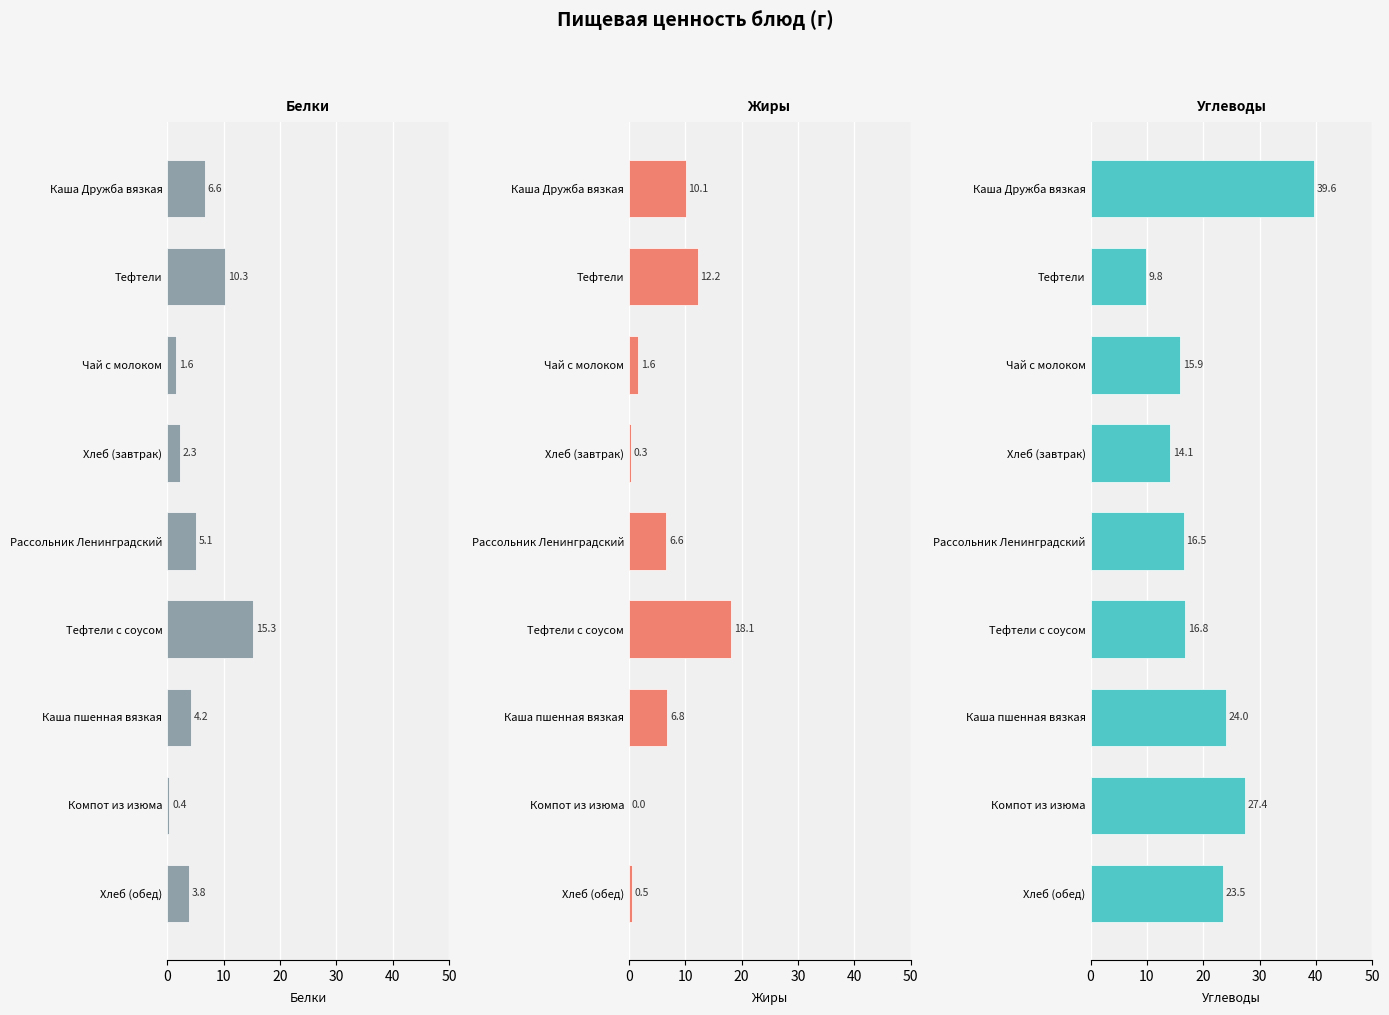

Reading right to left, extract all data points from this chart.

Белки: 3.8	0.4	4.2	15.3	5.1	2.3	1.6	10.3	6.6
Жиры: 0.5	0.0	6.8	18.1	6.6	0.3	1.6	12.2	10.1
Углеводы: 23.5	27.4	24.0	16.8	16.5	14.1	15.9	9.8	39.6